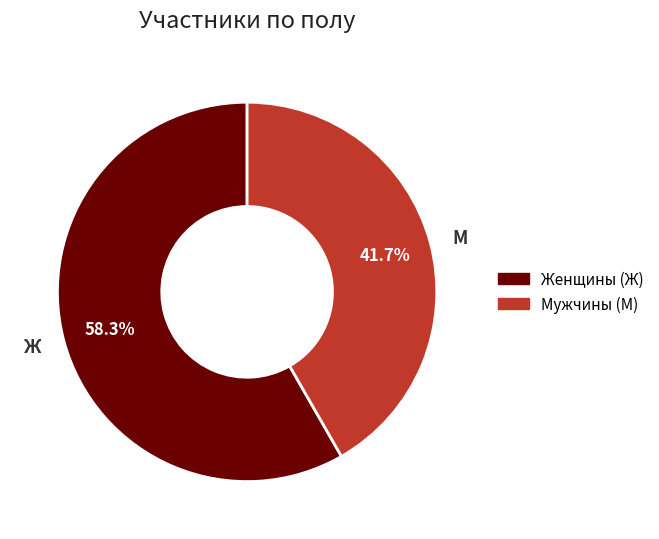

To the nearest percent, what is the difference between the largest and smallest slice percentages?

17%